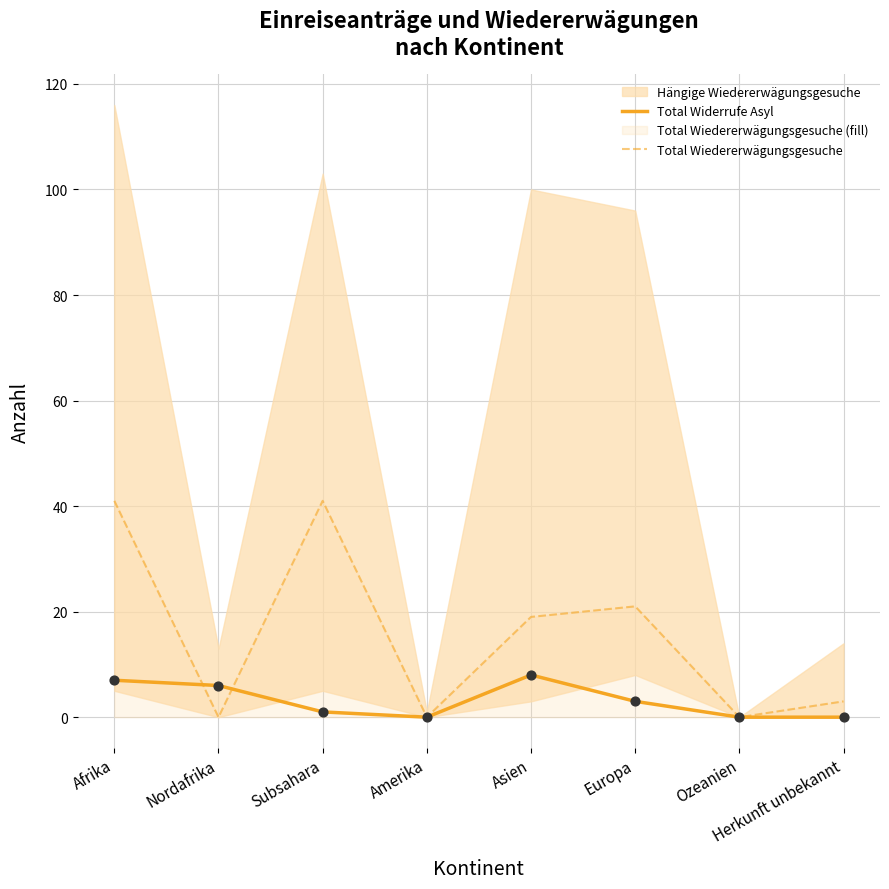

What is the total value across all series at Afrika?

48